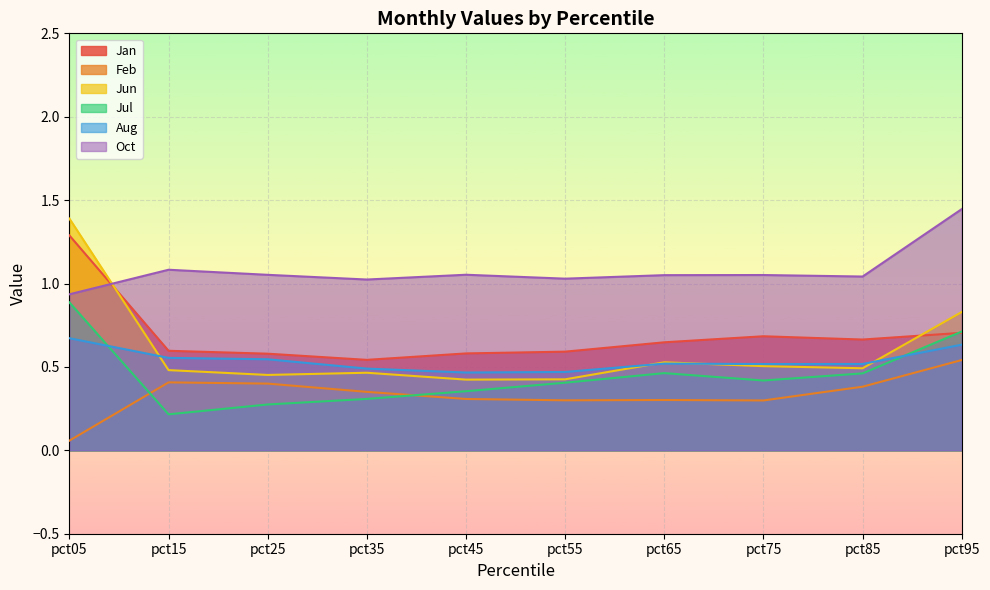

What is the total value across all series at pct75?

3.5